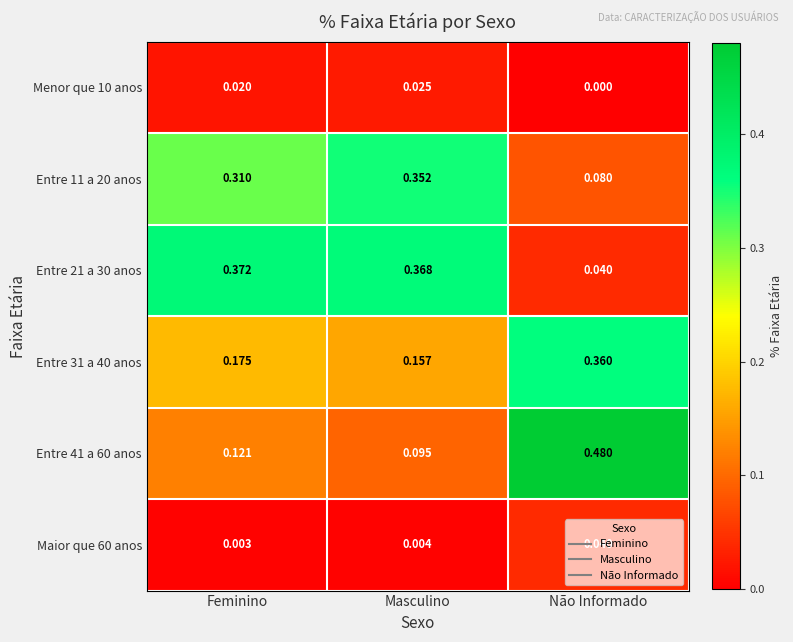

List the labels in order of Entre 11 a 20 anos value, smallest first.

Não Informado, Feminino, Masculino